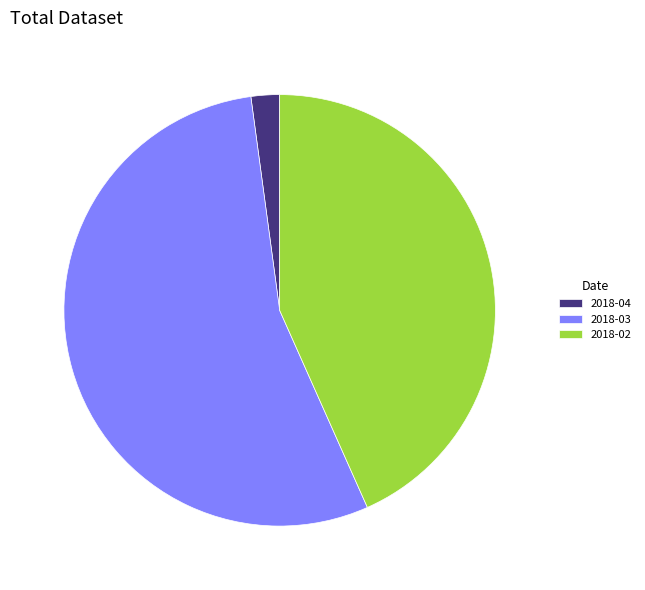

How many segments does this pie chart have?

3